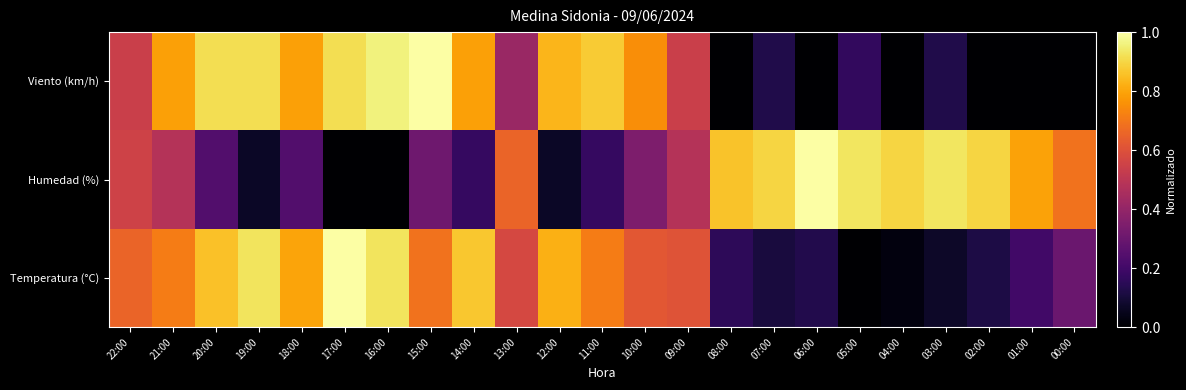

Which series has the largest range (max minus min)?

Temperatura (°C)